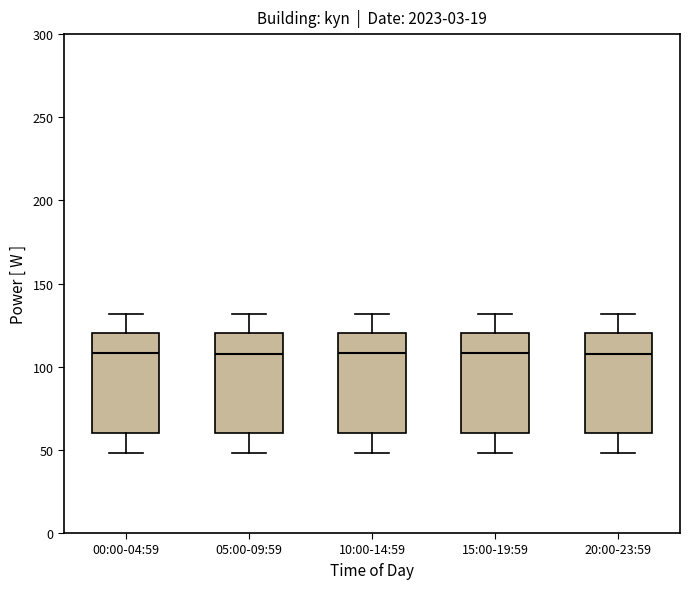

Reading left to right, read every box against the y-axis: the position of its median line, the range the box covers, and the ends of its whiskers. The values are not printed on the chart, so give them approximately, as read against the axis.

00:00-04:59: median 110, box 60 to 120, whiskers 50 to 130
05:00-09:59: median 110, box 60 to 120, whiskers 50 to 130
10:00-14:59: median 110, box 60 to 120, whiskers 50 to 130
15:00-19:59: median 110, box 60 to 120, whiskers 50 to 130
20:00-23:59: median 110, box 60 to 120, whiskers 50 to 130